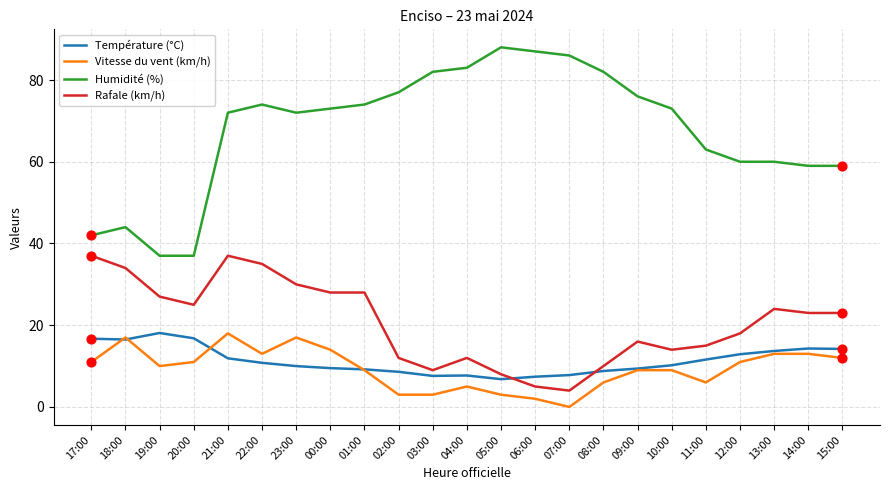

What is the spread (max minus min) of values at 03:00?

79.0